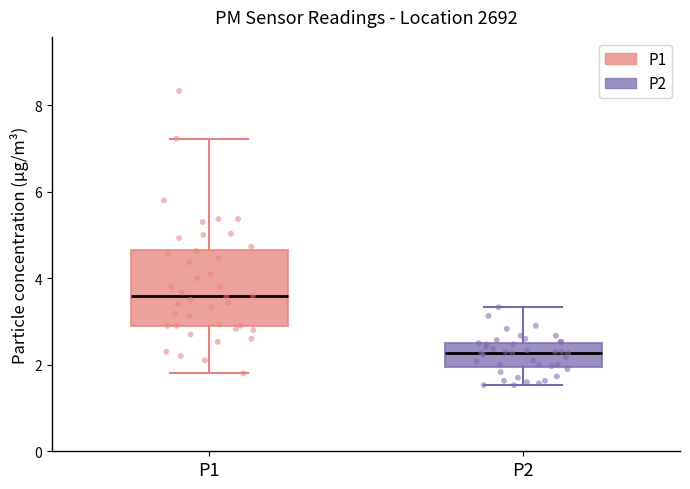

Reading left to right, read every box against the y-axis: the position of its median line, the range the box covers, and the ends of its whiskers. The values are not printed on the chart, so give them approximately, as read against the axis.

P1: median 3.6, box 3.0 to 4.6, whiskers 1.8 to 7.2
P2: median 2.2, box 2.0 to 2.6, whiskers 1.6 to 3.4